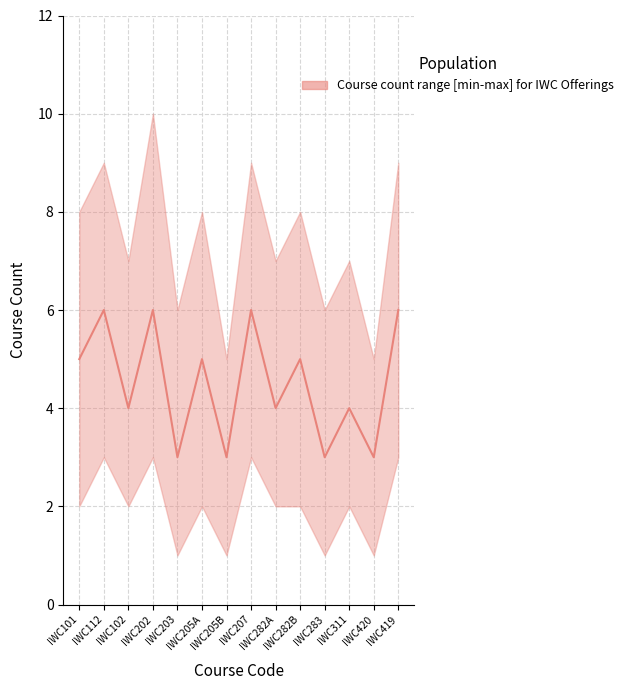

How many lines are shown in the chart?

1